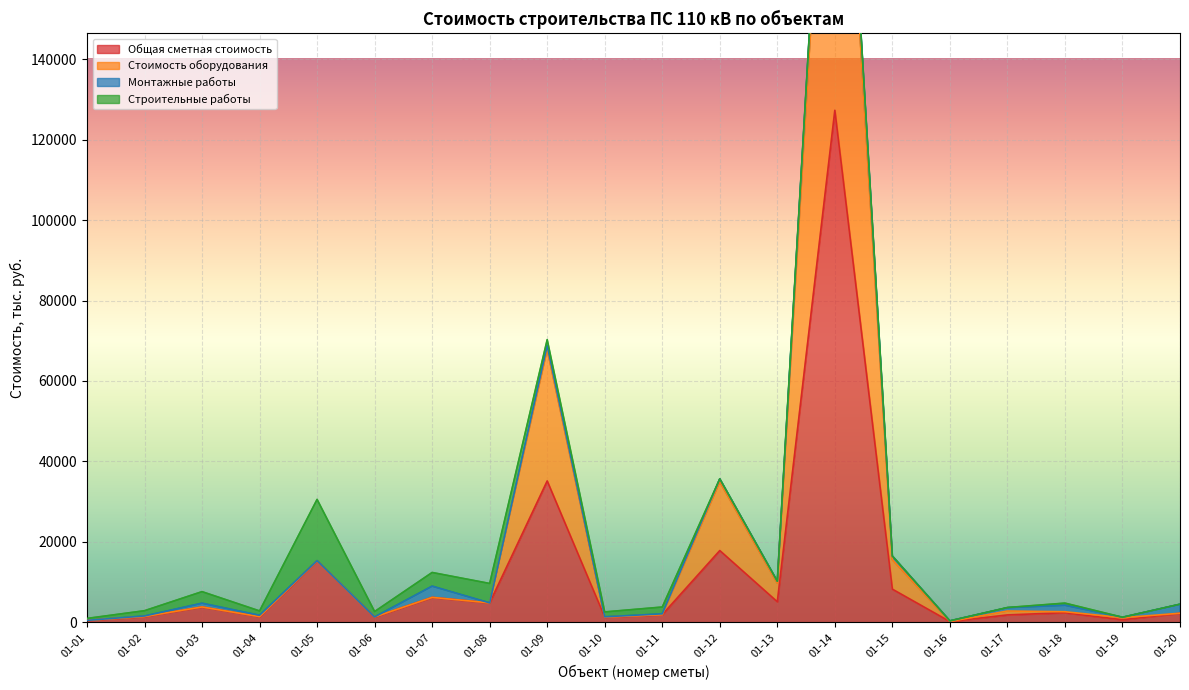

Reading left to right, what are all the values shown in this chart?

Общая сметная стоимость: 482.4	1441.1	3811.5	1414.2	15280.3	1337.5	6194.7	4829.3	35143.7	1289.9	1899.6	17837.3	5105.8	127308.3	8240.8	182.0	1837.6	2386.3	629.8	2251.7
Стоимость оборудования: 482.4	1441.1	3811.5	1414.2	15280.3	1337.5	6194.7	4829.3	67843.7	1289.9	1899.6	34946.2	9719.0	246816.7	15569.0	195.5	2806.4	2631.5	1152.5	2251.7